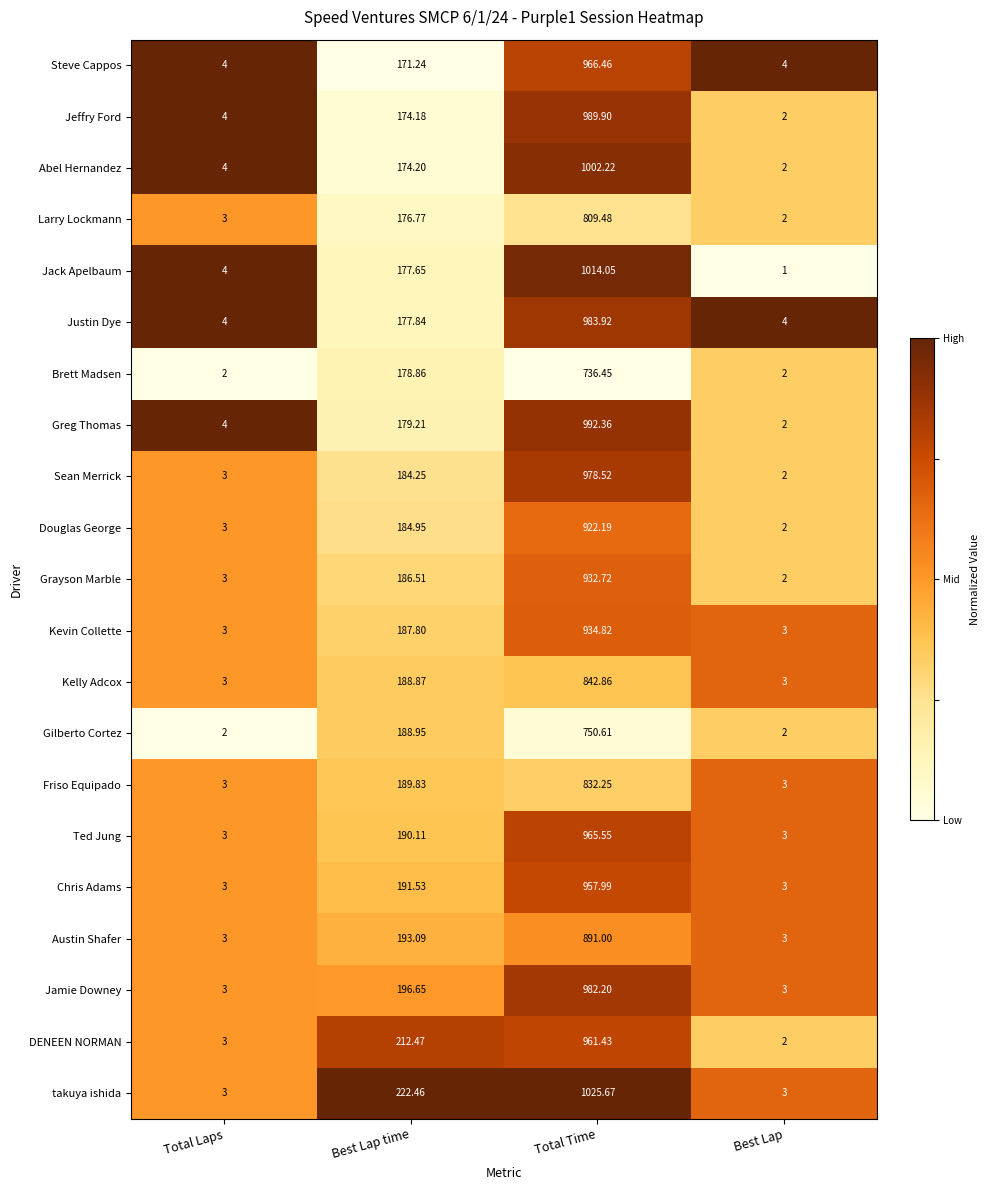

Which series has the largest range (max minus min)?

takuya ishida